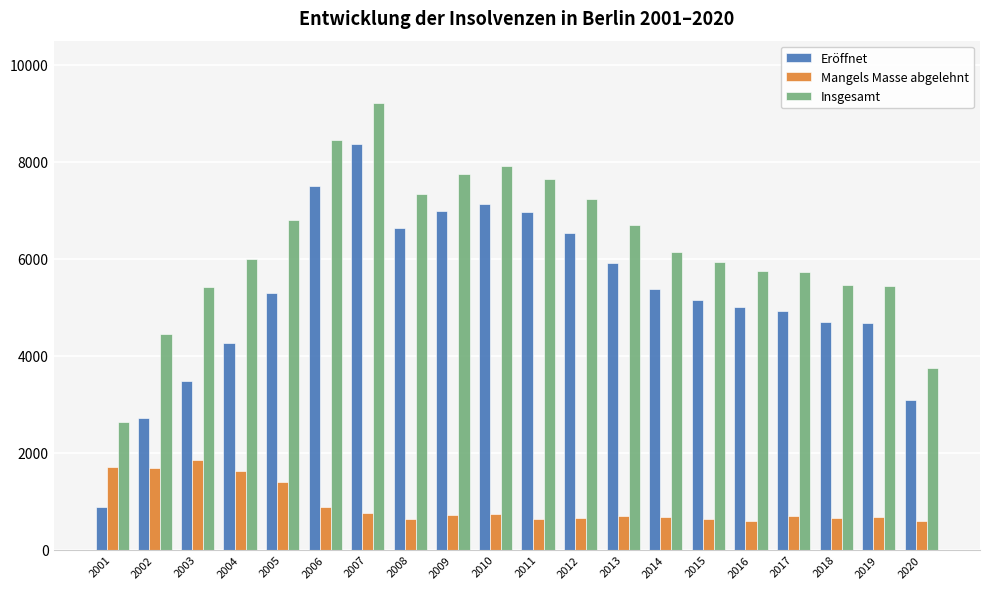

Rank the series at 2011 from highest to lowest value.

Insgesamt, Eröffnet, Mangels Masse abgelehnt